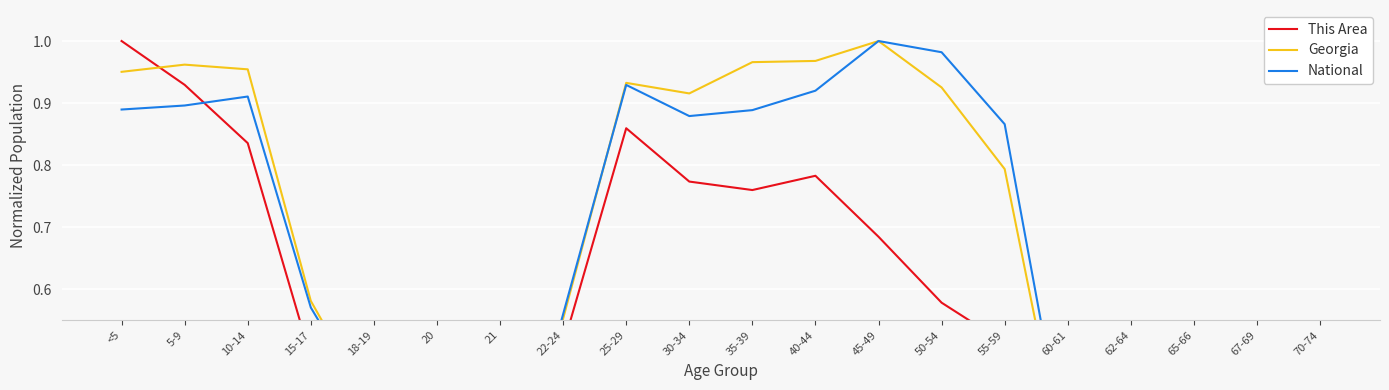

At which category does National reach its first local valley?

21